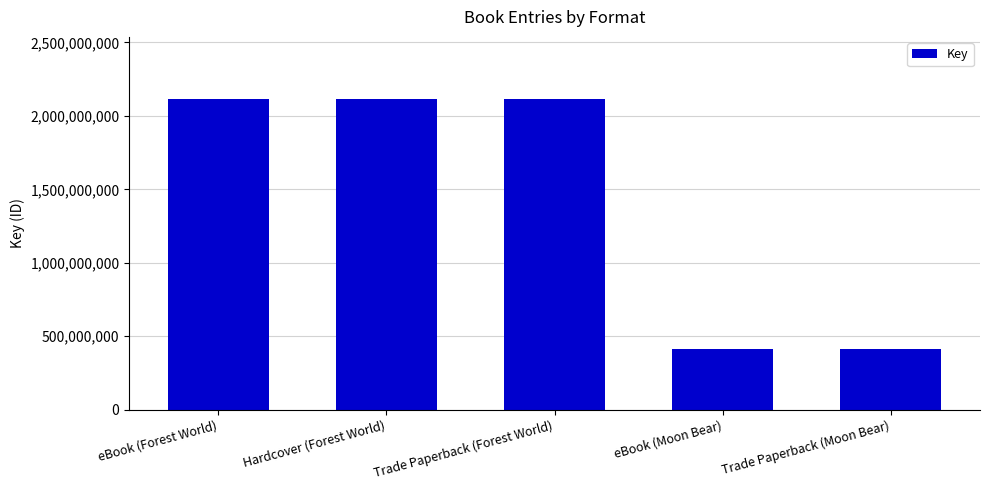

Which has a higher value, eBook (Moon Bear) or eBook (Forest World)?

eBook (Forest World)